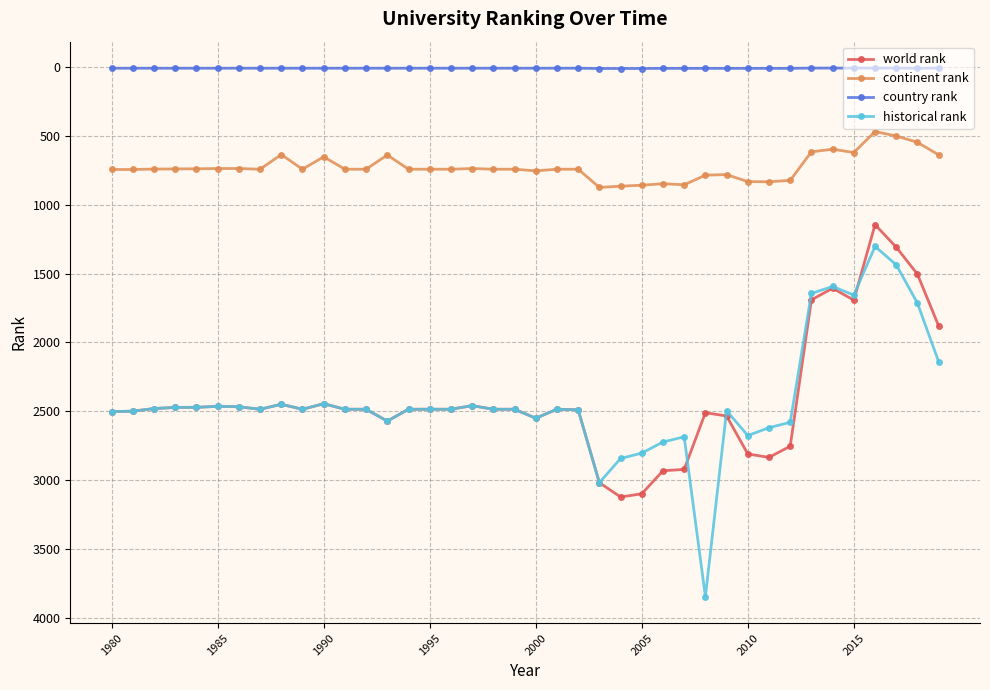

What are all the series names shown in the legend?

world rank, continent rank, country rank, historical rank